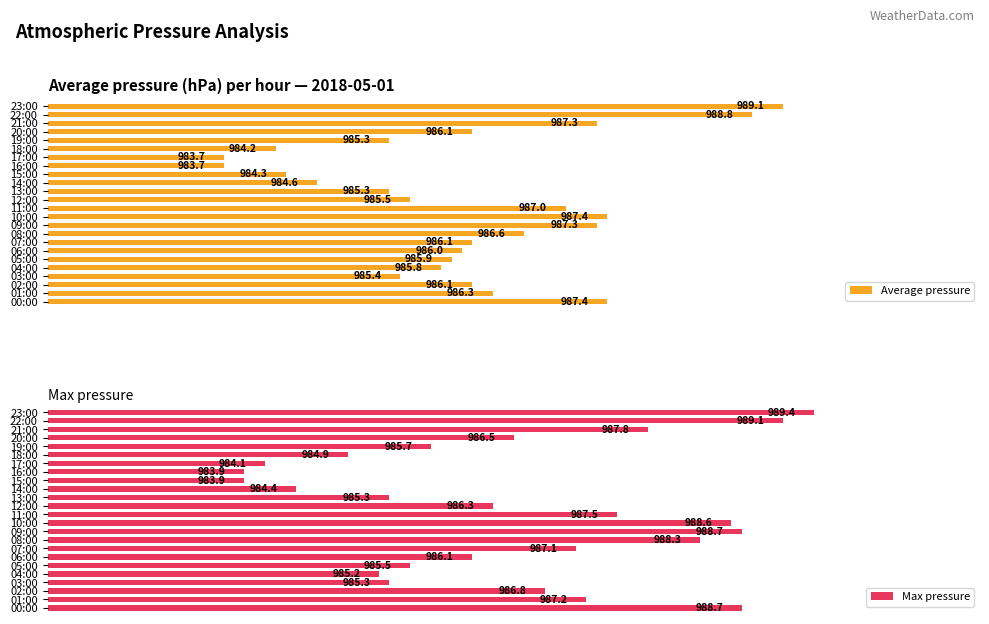

List the series in order of their peak value, lowest first.

Average pressure, Max pressure